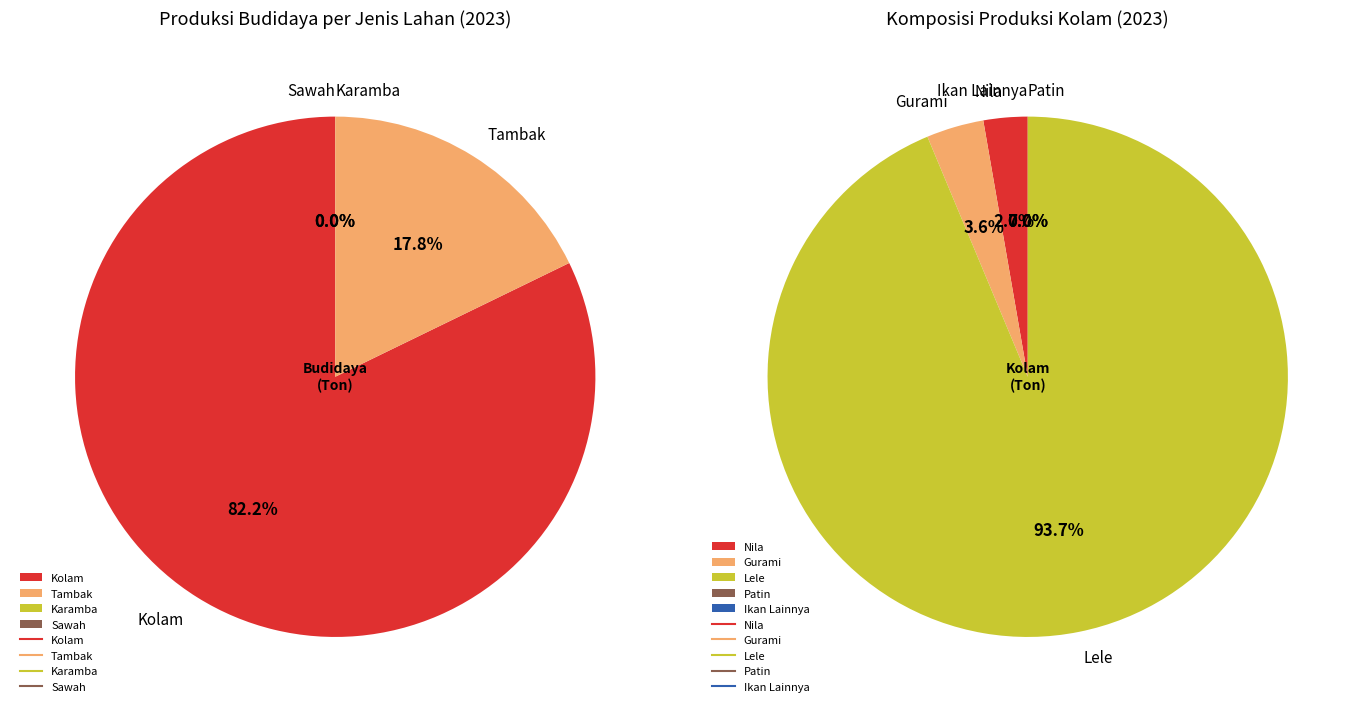

Combined, do Kolam and Tambak account for over 50%?

Yes